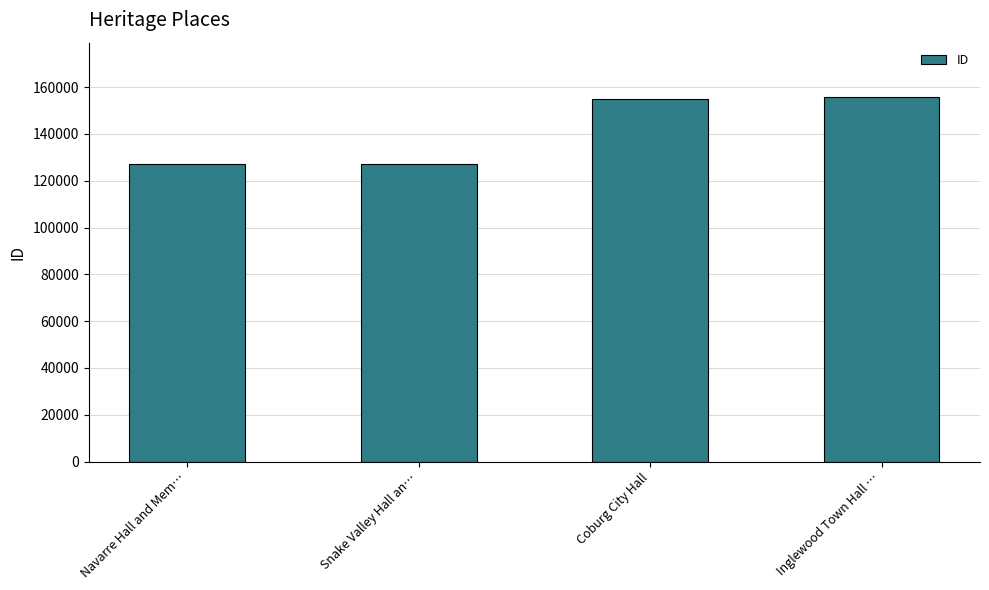

The value at Inglewood Town Hall … is 233813. True or false?

False